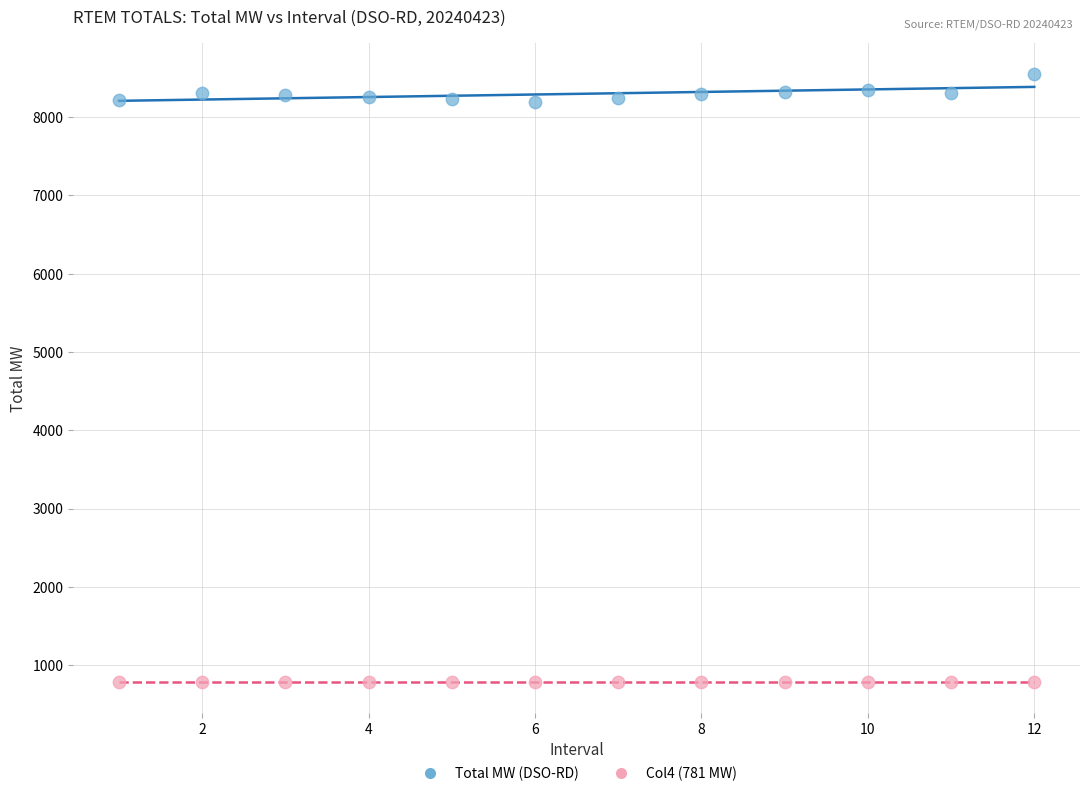

Which series reaches the minimum Y coordinate?

Col4 (781 MW)